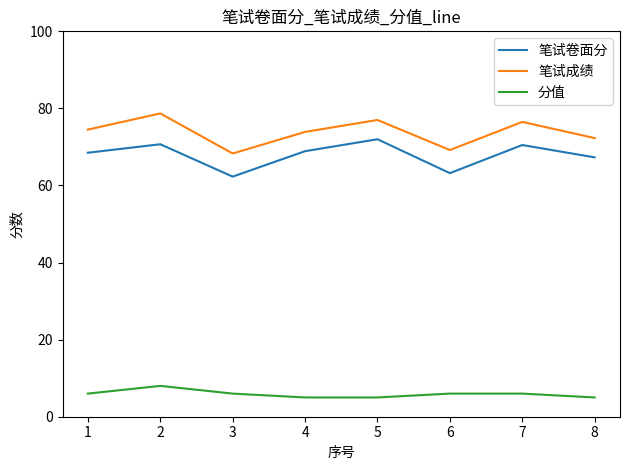

At 7, list the series in order from smallest to largest.

分值, 笔试卷面分, 笔试成绩